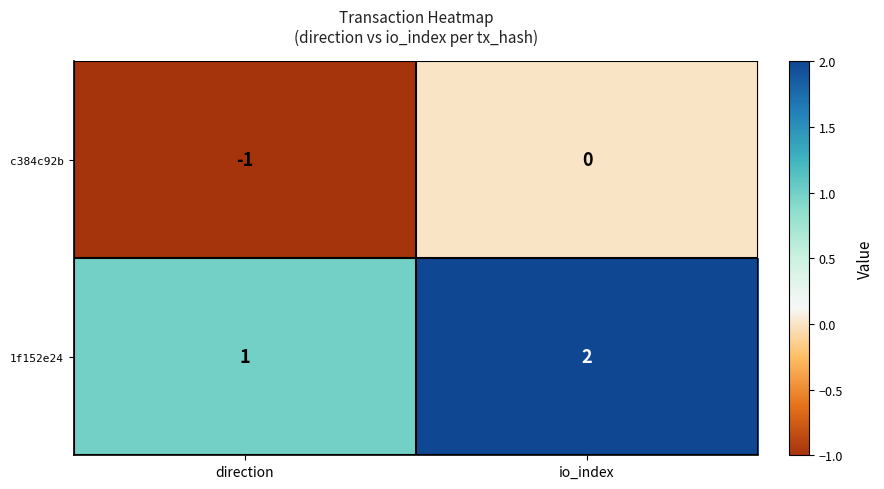

Count the number of categories in the chart.

2